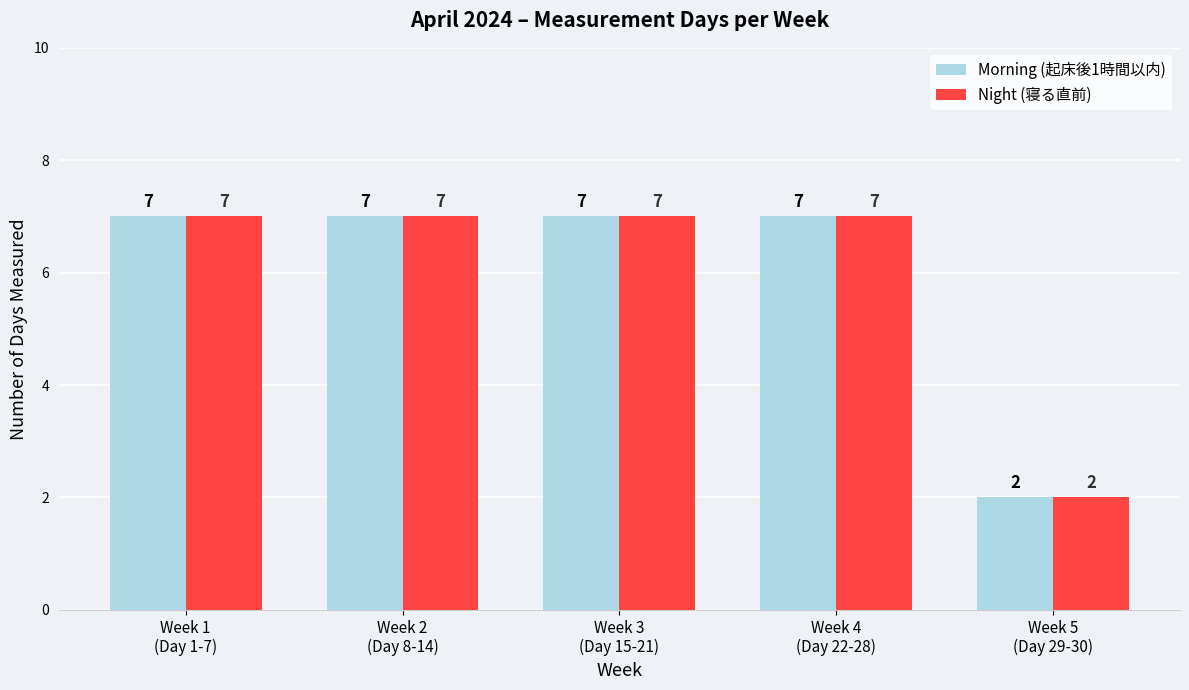

Does the chart contain stacked bars?

No